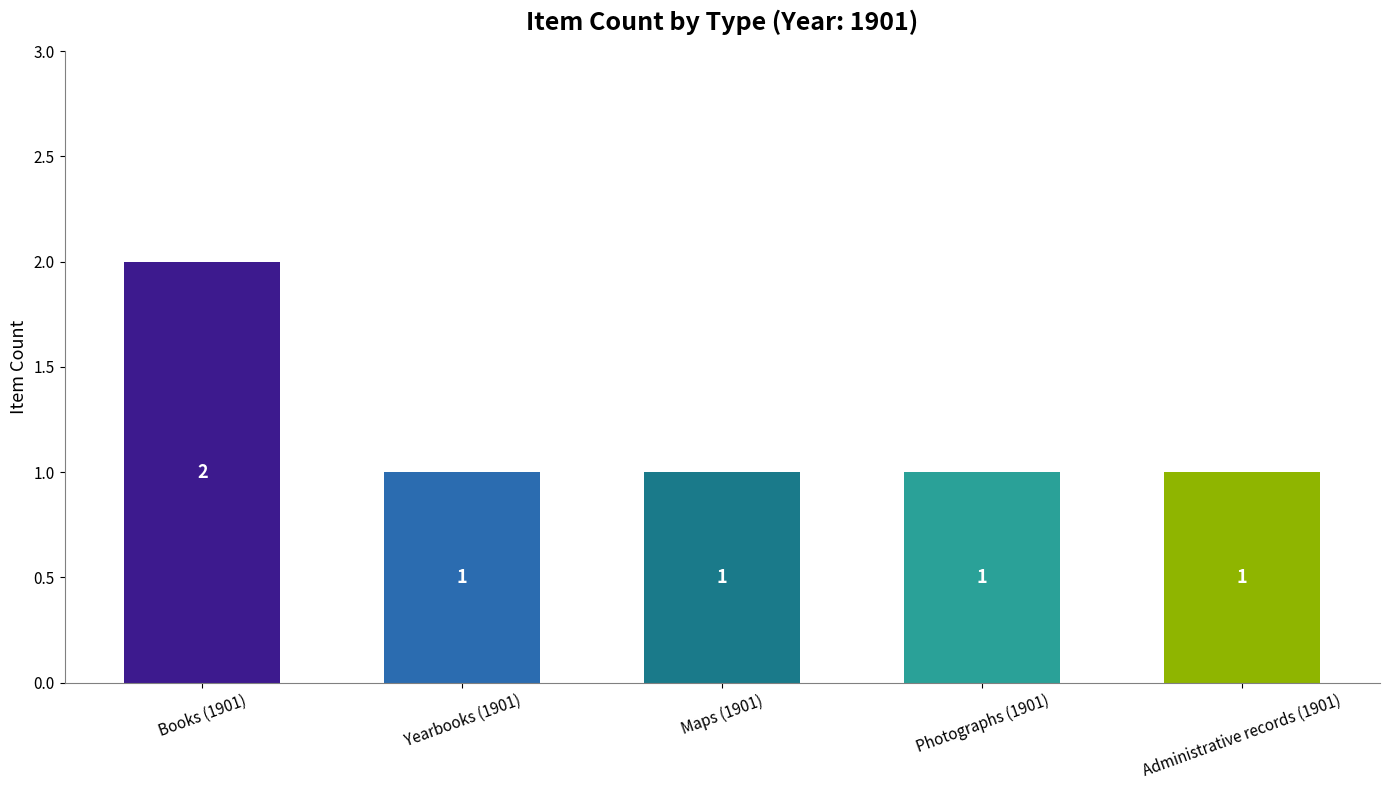

What is the label of the 3rd bar from the right?

Maps (1901)